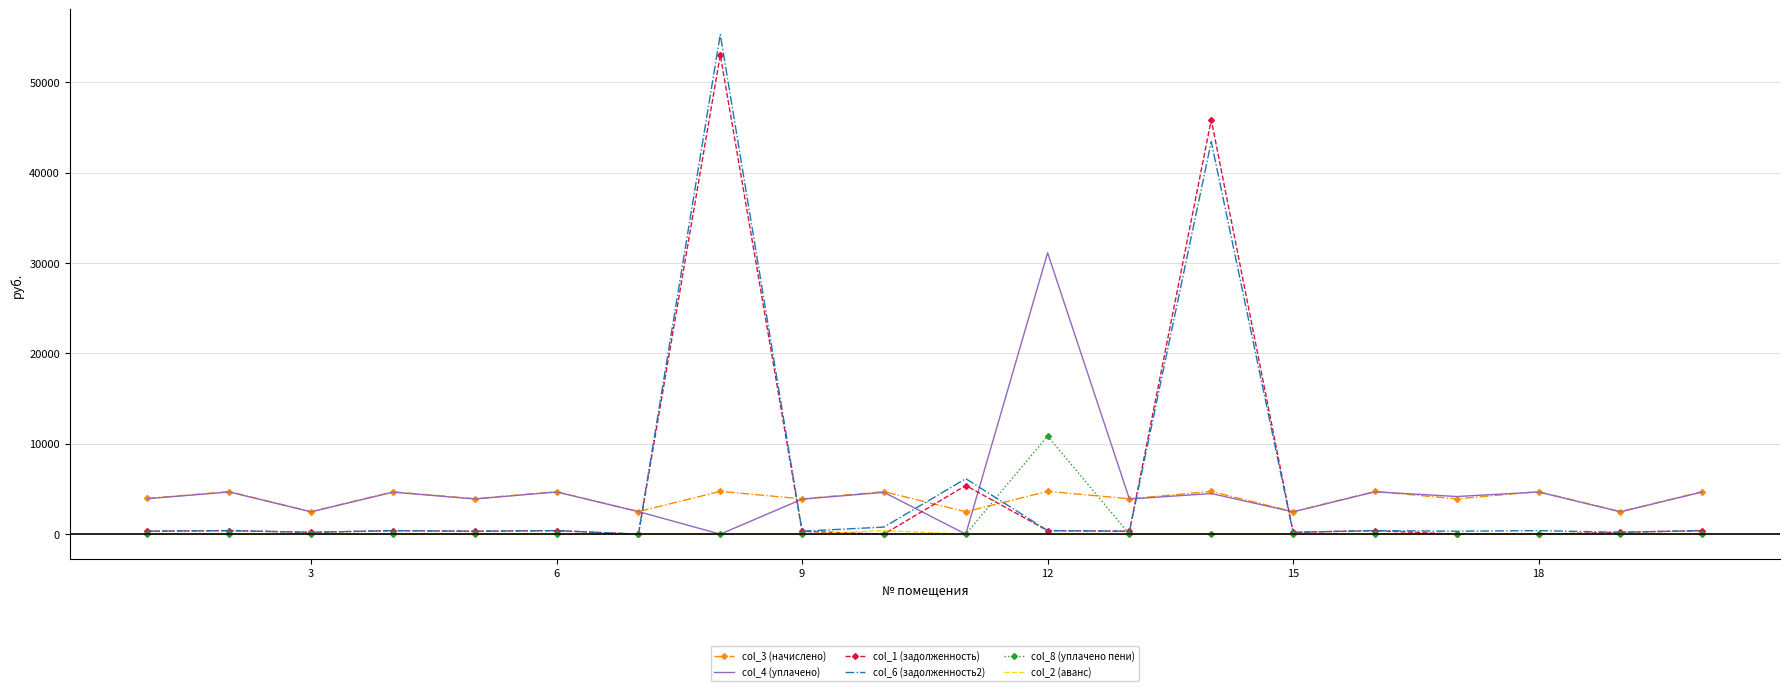

What are all the series names shown in the legend?

col_3 (начислено), col_4 (уплачено), col_1 (задолженность), col_6 (задолженность2), col_8 (уплачено пени), col_2 (аванс)